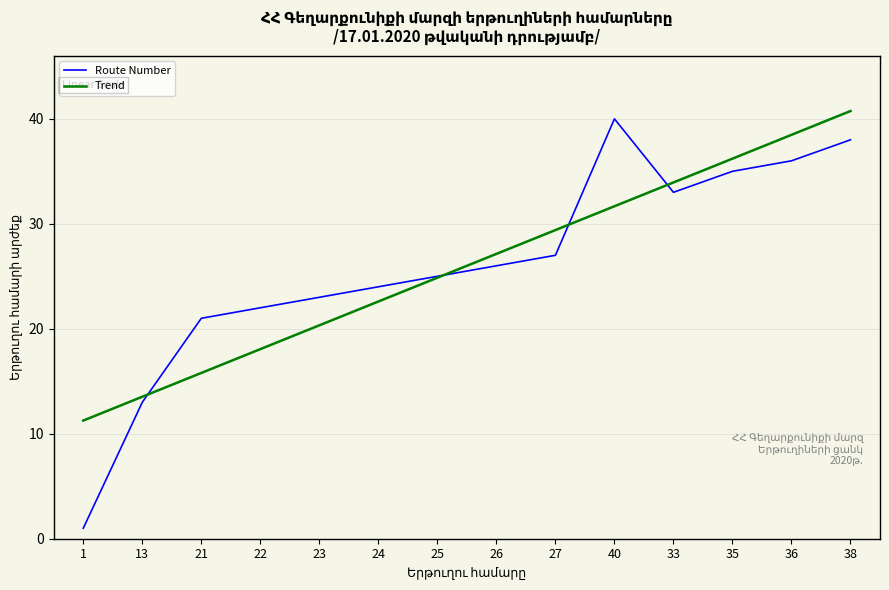

Is the value of Route Number at 40 greater than the value of Trend at 40?

Yes